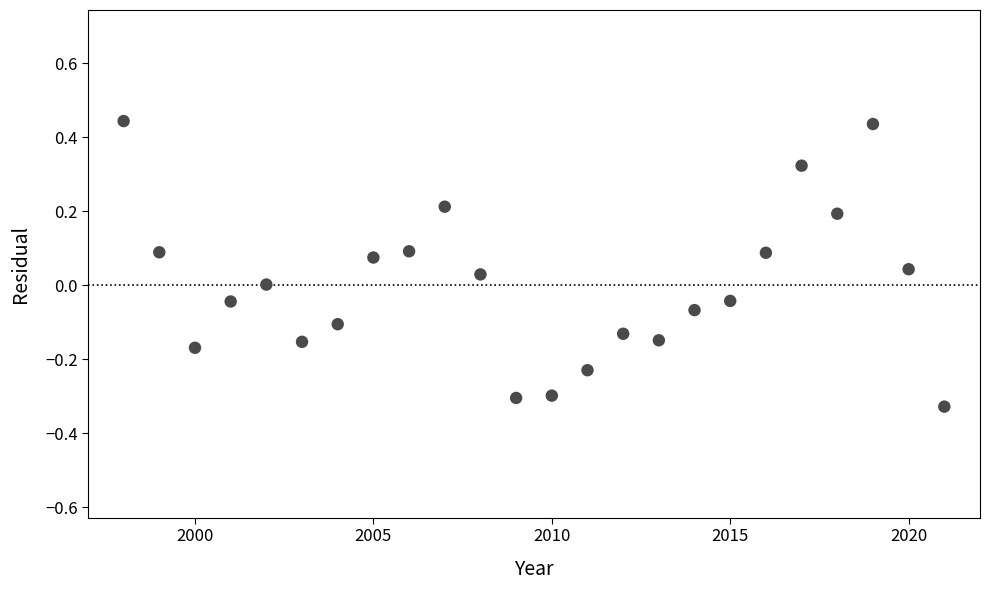

What is the range of Y values (max minus min)?

0.8